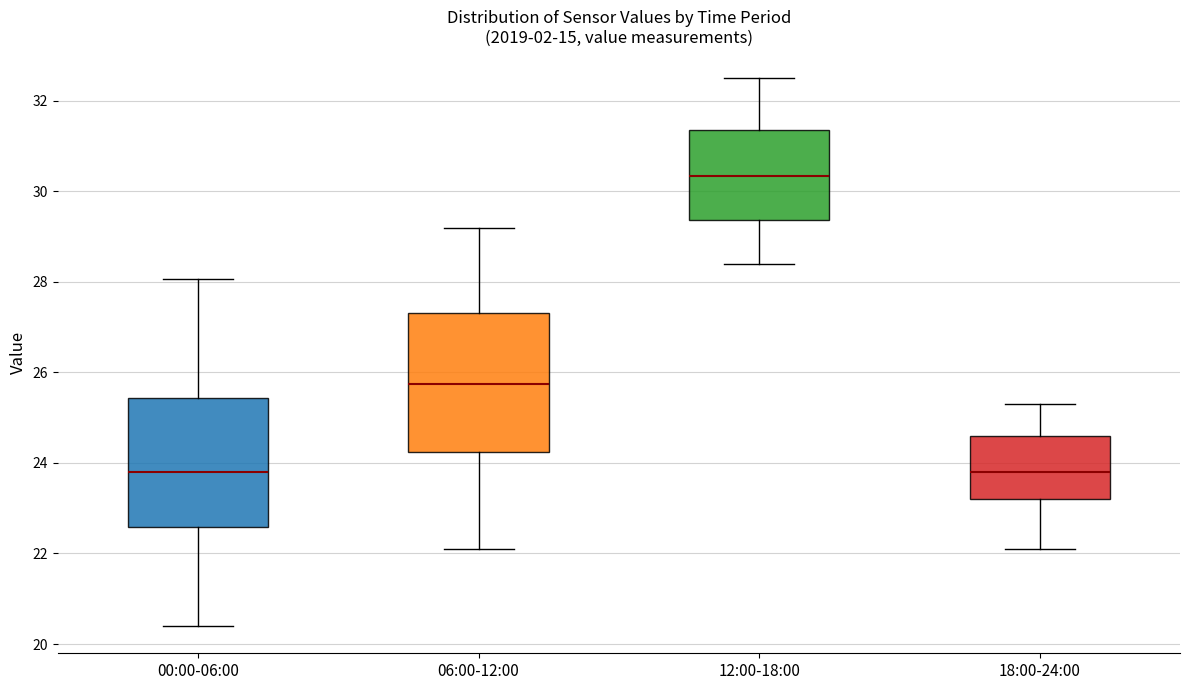

Where does the upper whisker of the box for 18:00-24:00 end on the y-axis? The values are not printed on the chart, so give them approximately, as read against the axis.

25.4